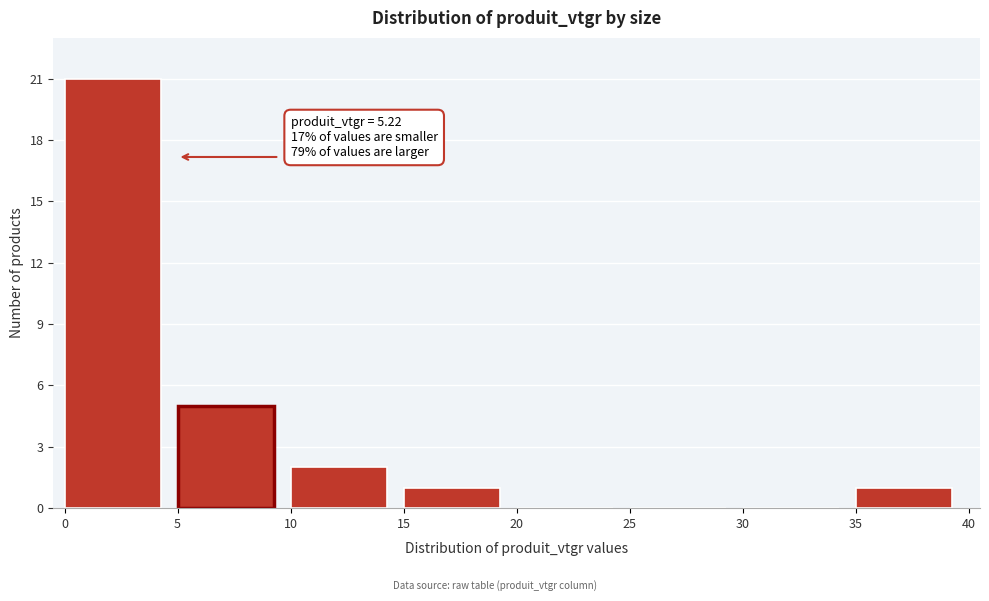

Which range on the x-axis has the tallest bar?

0 to 5